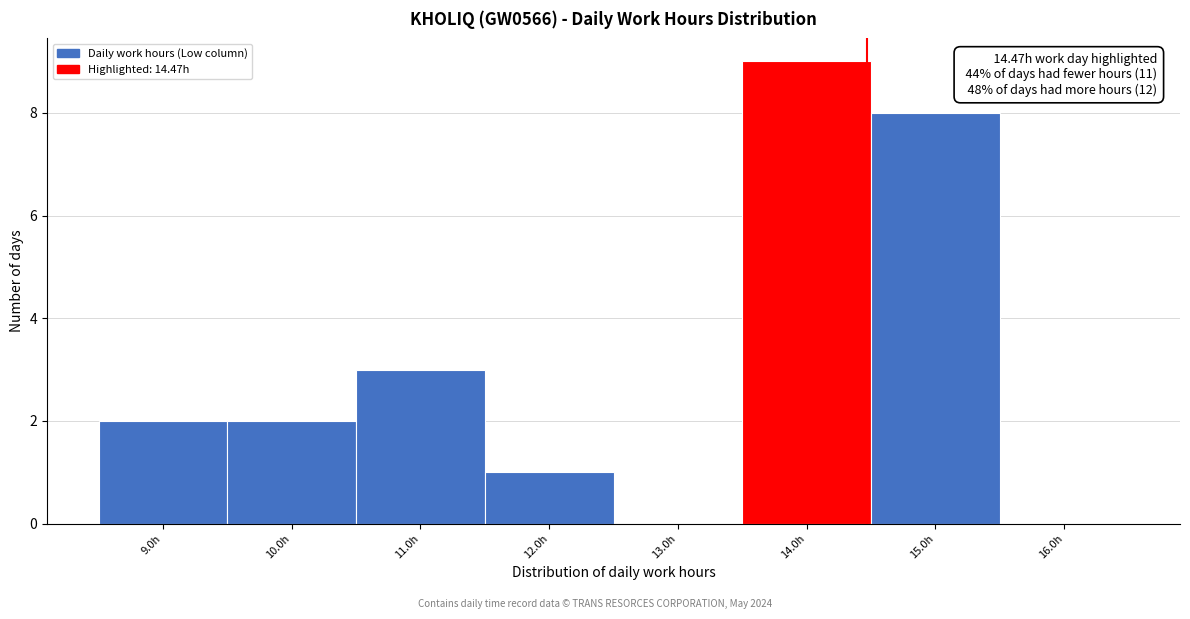

Over which range of the x-axis is the bar tallest?

13.5 to 14.5